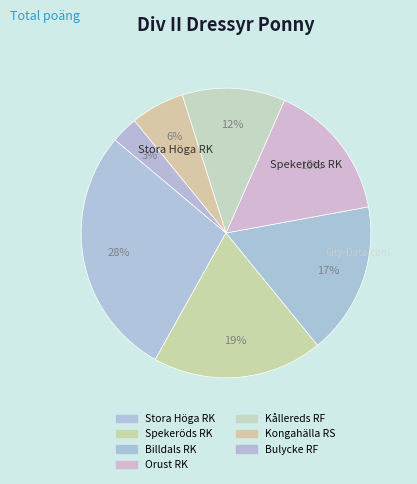

Count the number of slices in the pie.

7